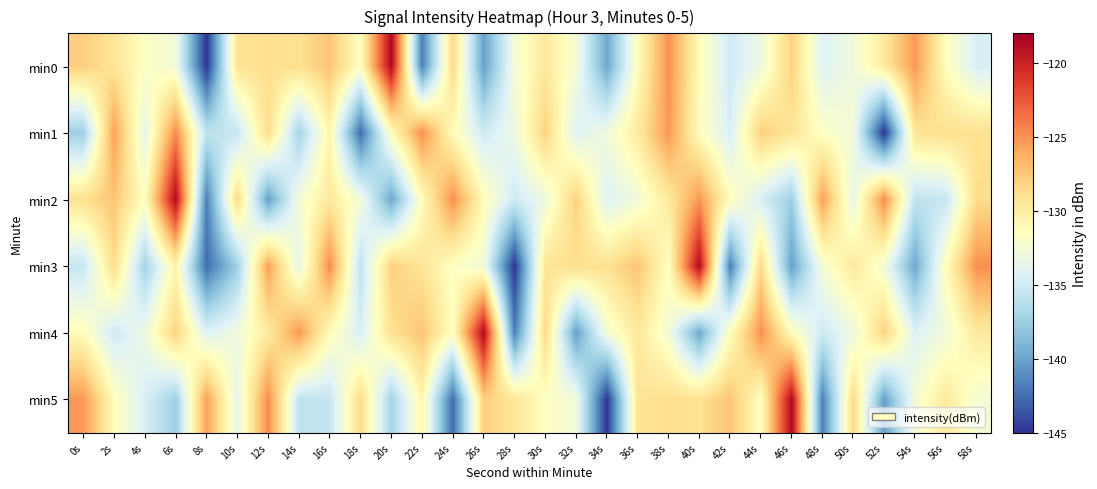

Which category has the highest value across all series?

20s